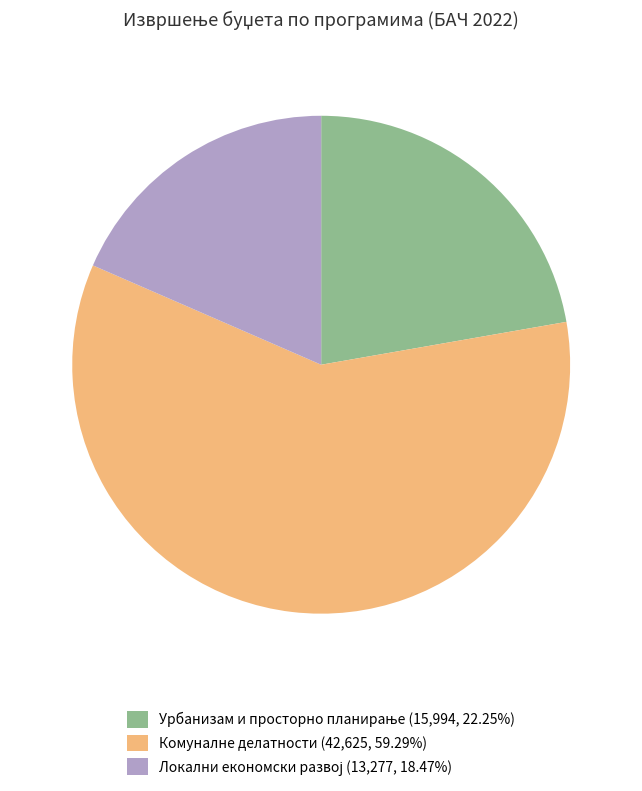

Is there a majority slice in this chart?

Yes